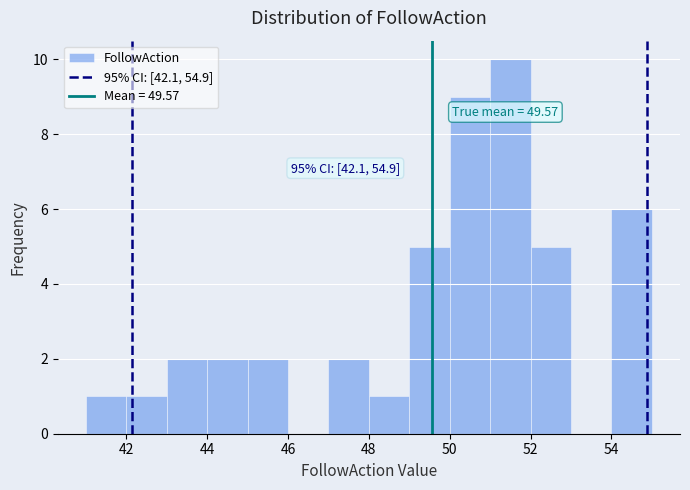

Which range on the x-axis has the tallest bar?

51 to 52